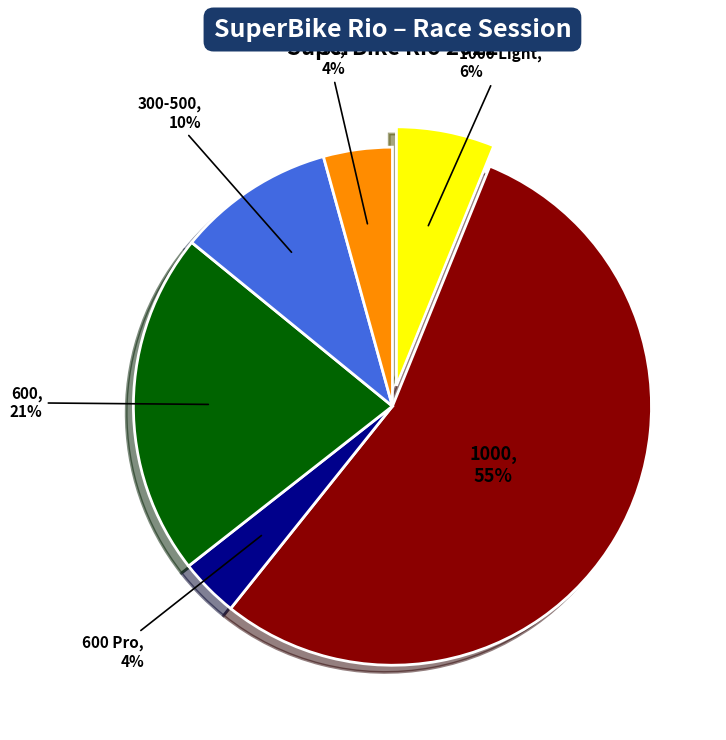

How many slices are in this pie chart?

6